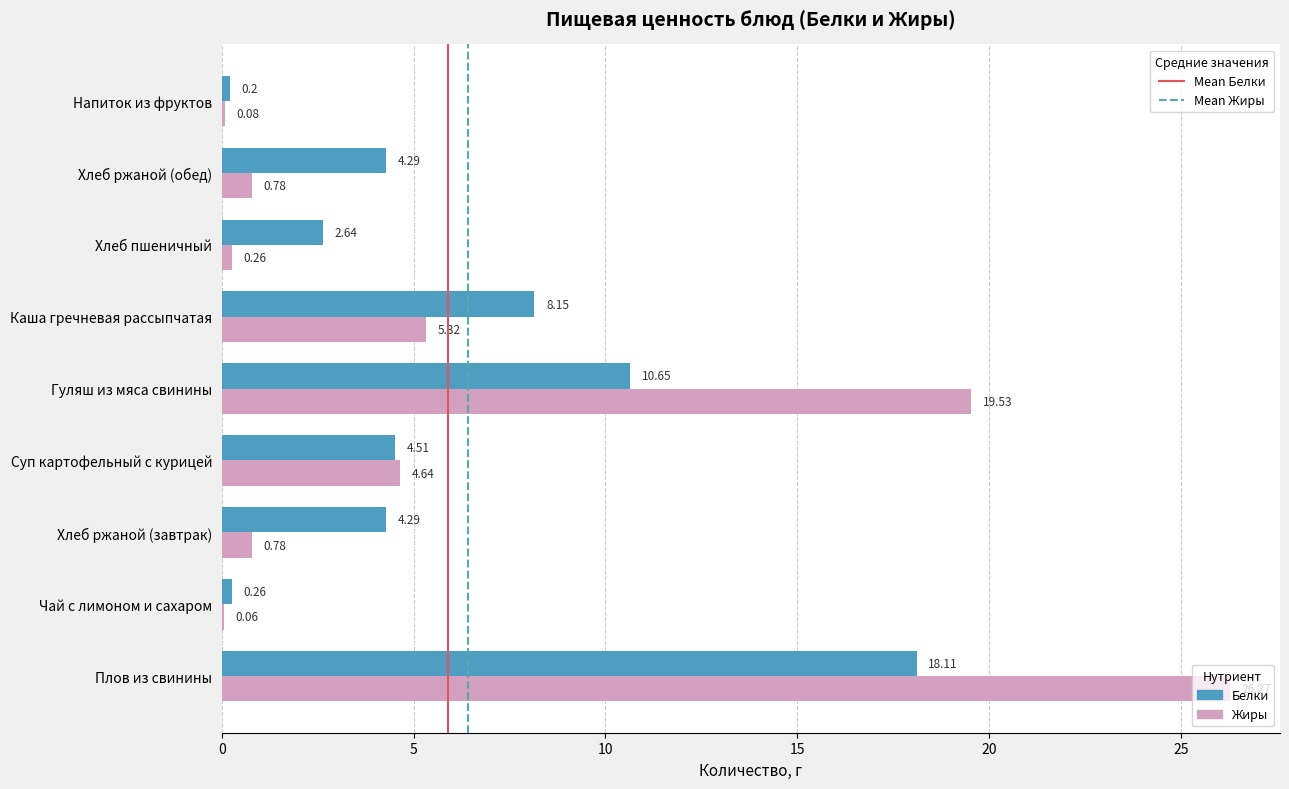

At which category is the sum across all series the highest?

Плов из свинины